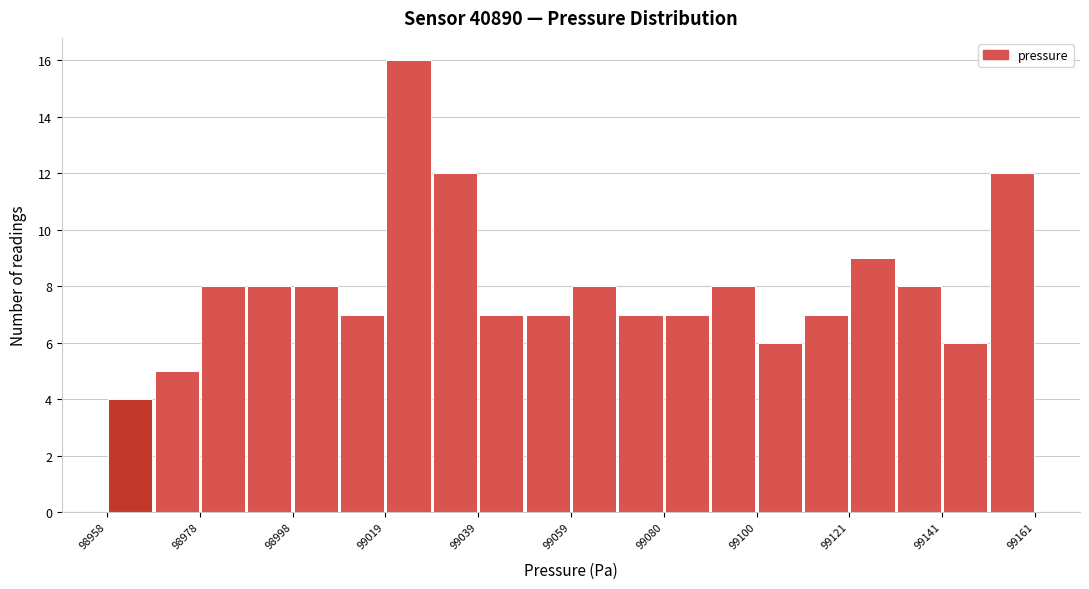

Around what value on the x-axis is the tallest bar? Give the approximate position of its centre, as read against the axis.

99025